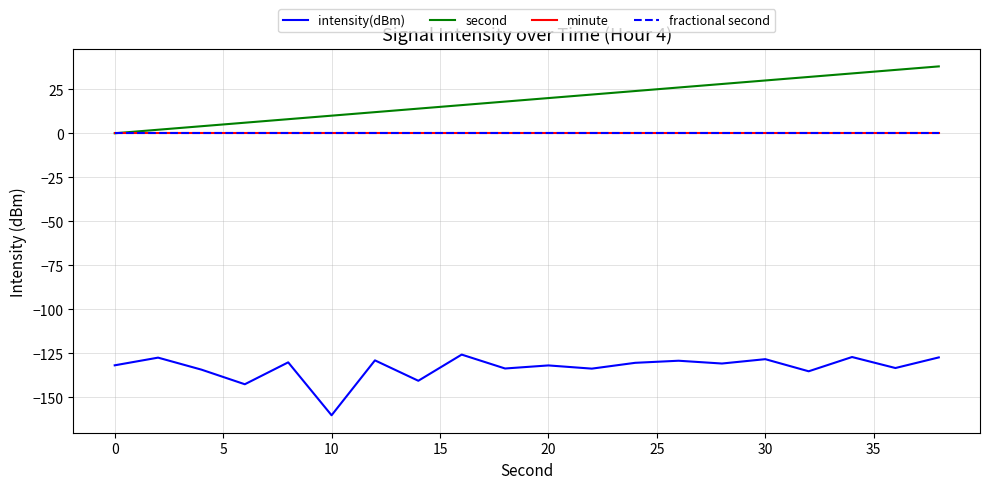

Reading right to left, what are all the values shown in this chart?

intensity(dBm): -127.4	-133.4	-127.2	-135.3	-128.4	-130.9	-129.3	-130.5	-133.8	-131.9	-133.7	-125.8	-140.7	-129.1	-160.3	-130.2	-142.6	-134.3	-127.5	-131.9
second: 38.0	36.0	34.0	32.0	30.0	28.0	26.0	24.0	22.0	20.0	18.0	16.0	14.0	12.0	10.0	8.0	6.0	4.0	2.0	0.0
minute: 0.0	0.0	0.0	0.0	0.0	0.0	0.0	0.0	0.0	0.0	0.0	0.0	0.0	0.0	0.0	0.0	0.0	0.0	0.0	0.0
fractional second: 0.0	0.0	0.0	0.0	0.0	0.0	0.0	0.0	0.0	0.0	0.0	0.0	0.0	0.0	0.0	0.0	0.0	0.0	0.0	0.0